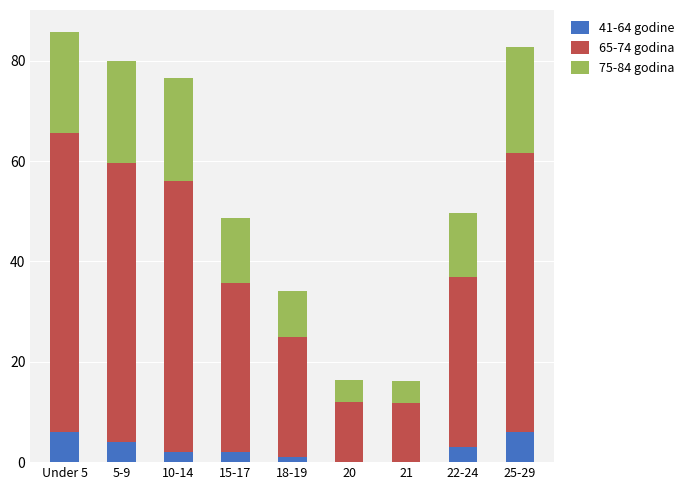

True or false: 41-64 godine has a value of 3.0 at 22-24.

True